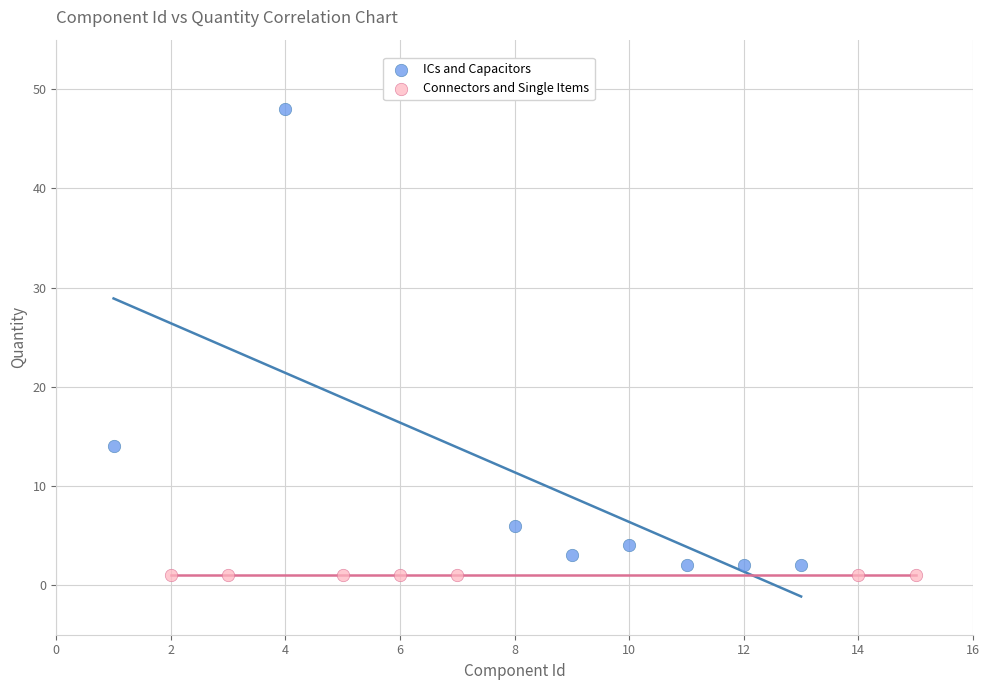

Which series reaches the maximum Y coordinate?

ICs and Capacitors